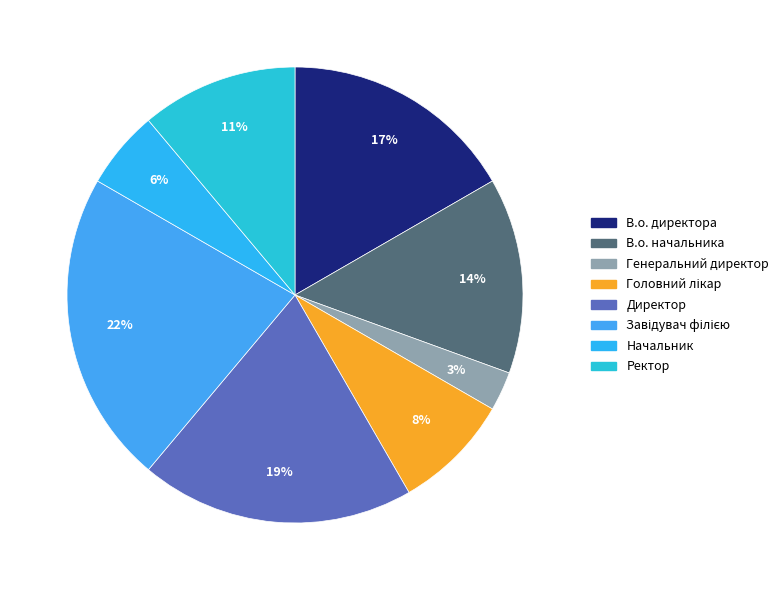

What is the smallest slice in the pie chart?

Генеральний директор